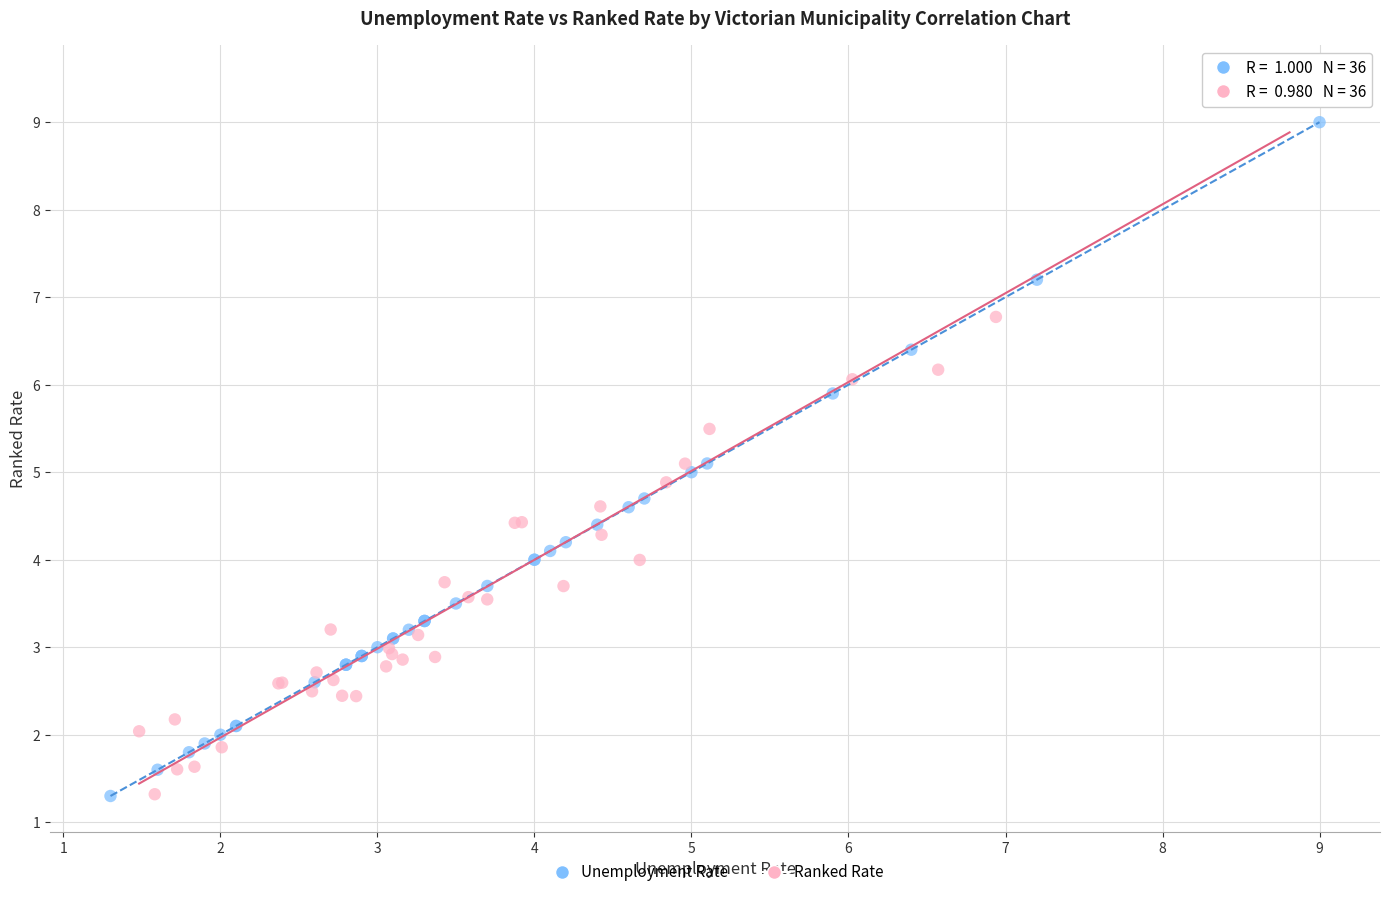

Which series contains the highest Y value?

Ranked Rate